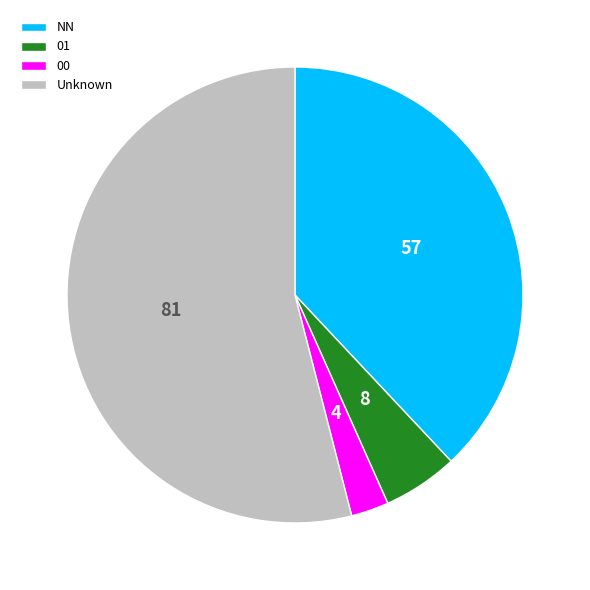

Which slice is the smallest?

00